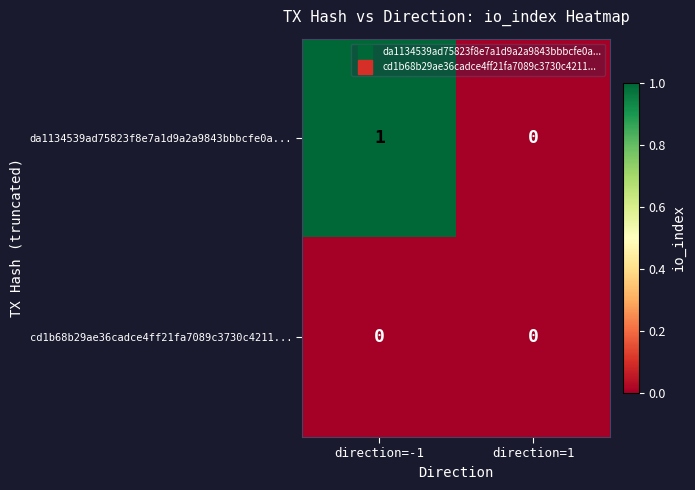

At which label is da1134539ad75823f8e7a1d9a2a9843bbbcfe0a... closest to 0?

direction=1